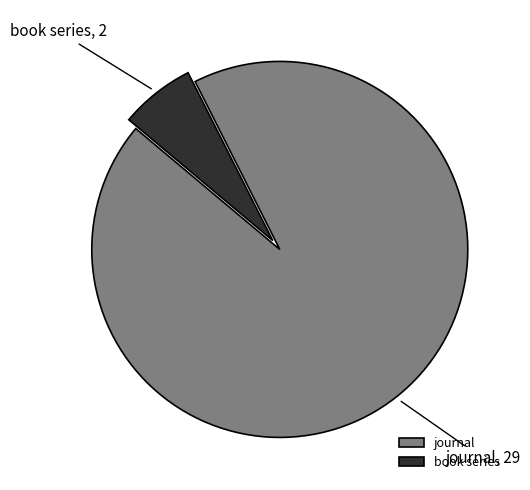

Combined, do book series and journal account for over 50%?

Yes